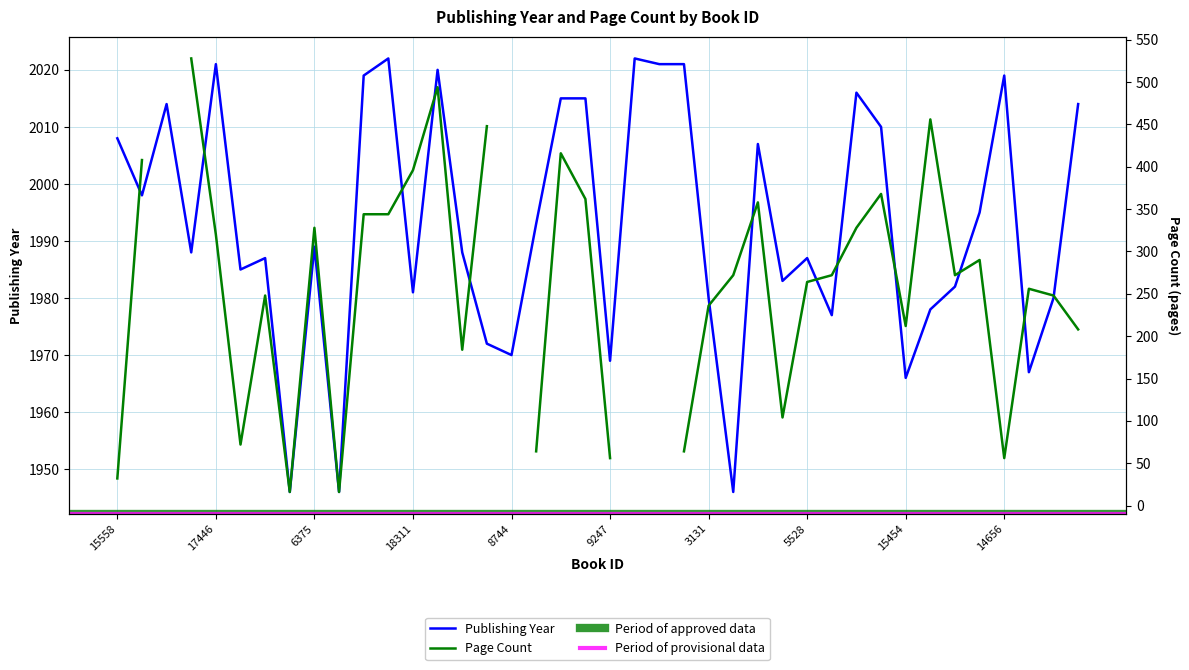

How many interior local valleys (lower than both neighbors) does the data have?

13